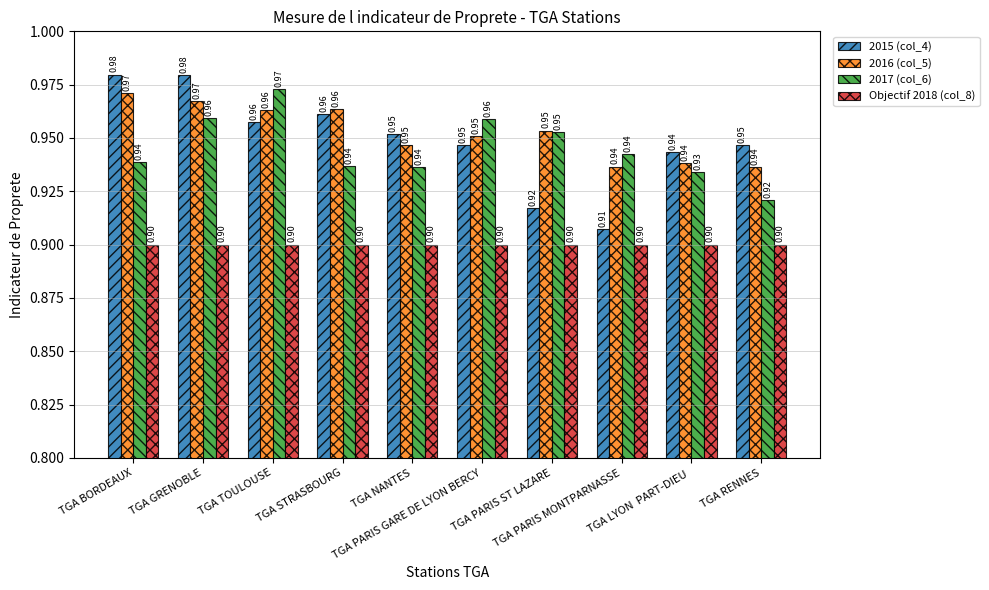

Are the bars horizontal?

No